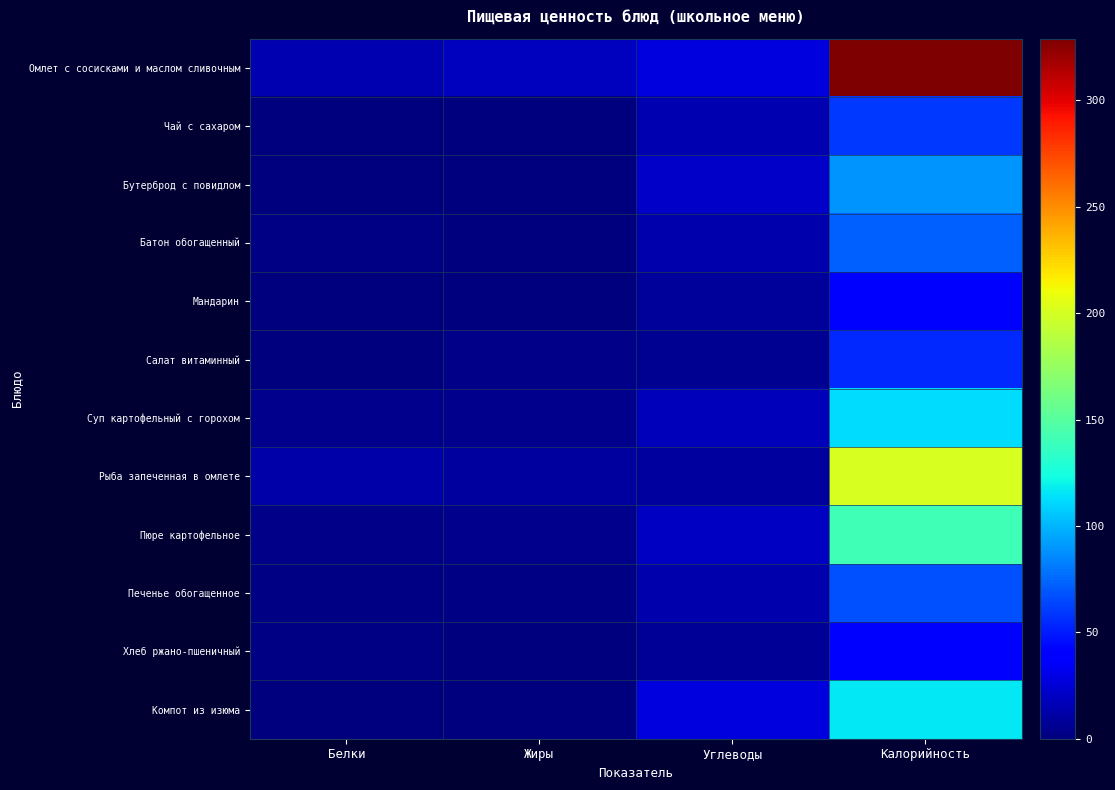

What is the total value across all series at Калорийность?

1316